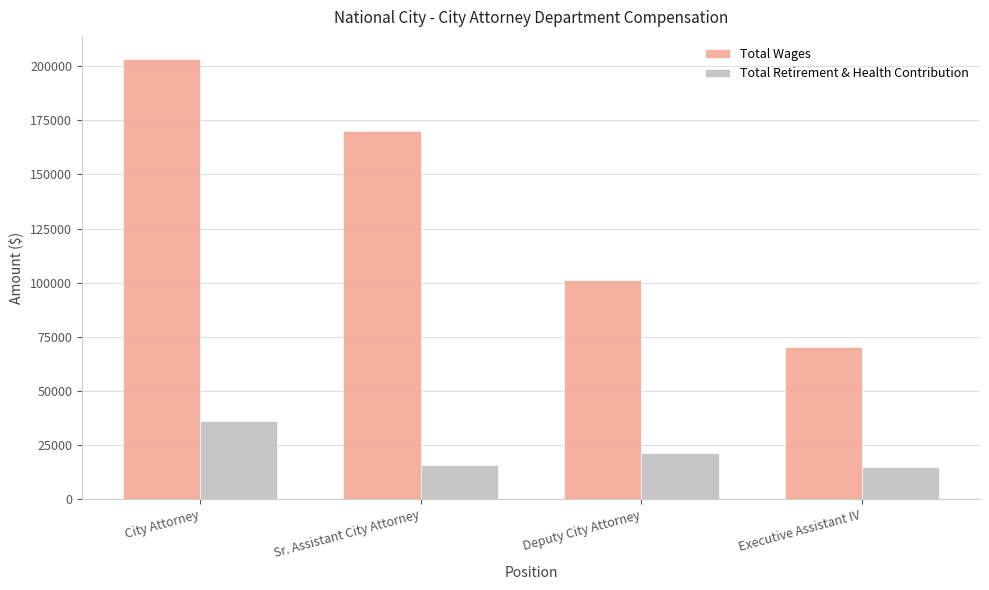

What is the label of the 3rd bar from the right?

Sr. Assistant City Attorney